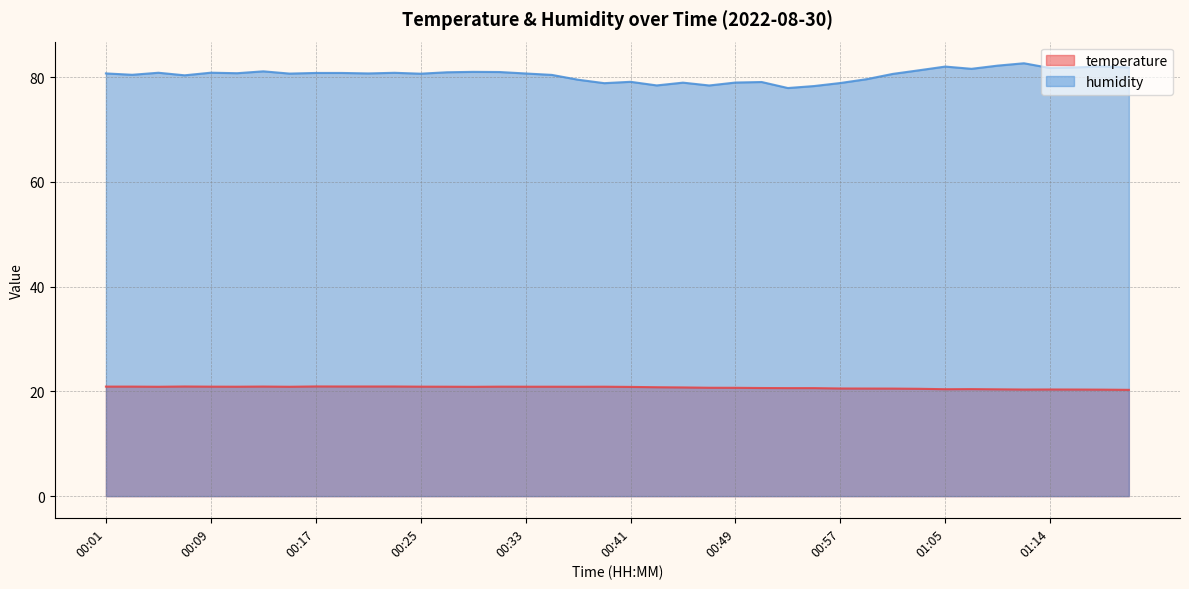

At which label is temperature closest to 20?

01:20